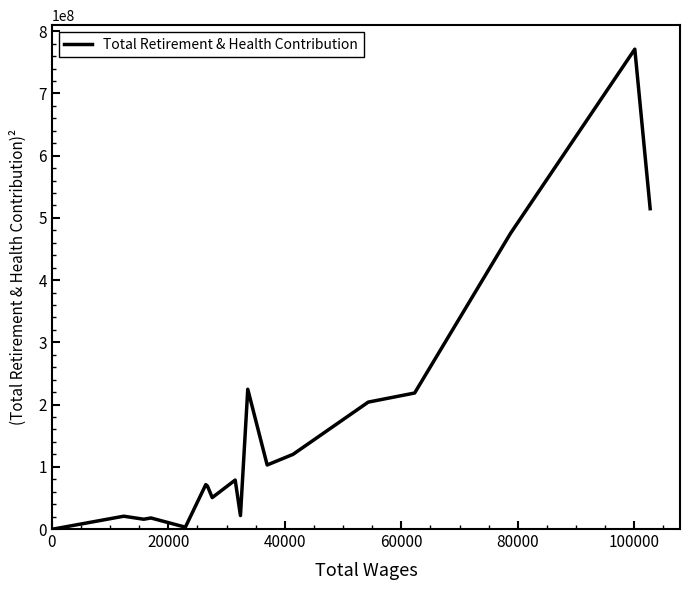

What is the average value?

165544692